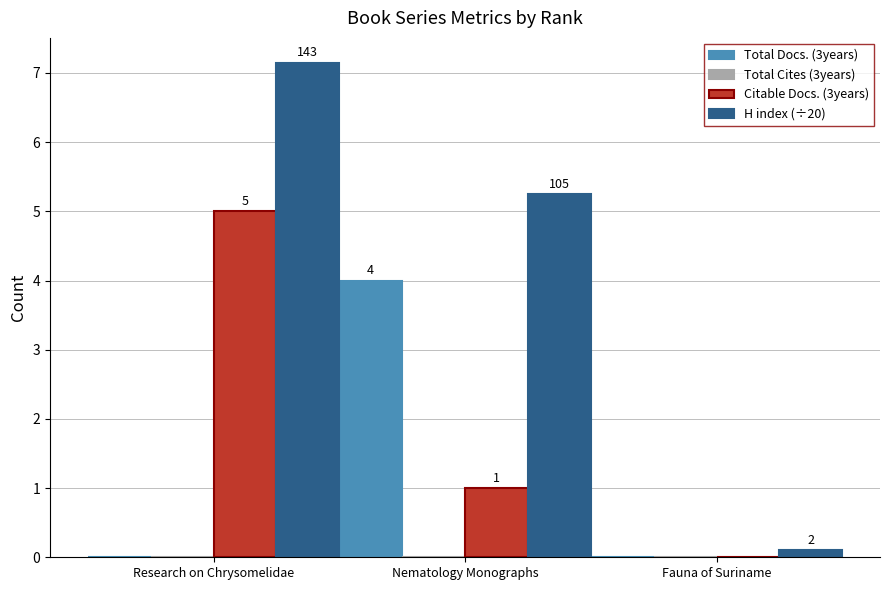

What is the average value of the Total Docs. (3years) series?

1.3